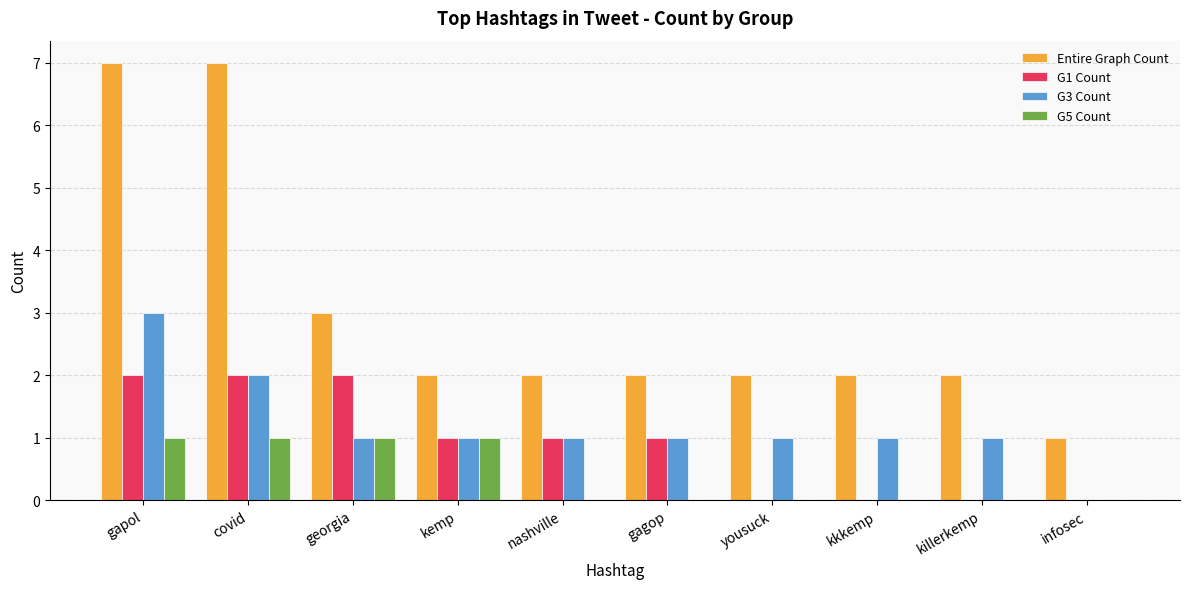

What is the sum of all G5 Count values?

4